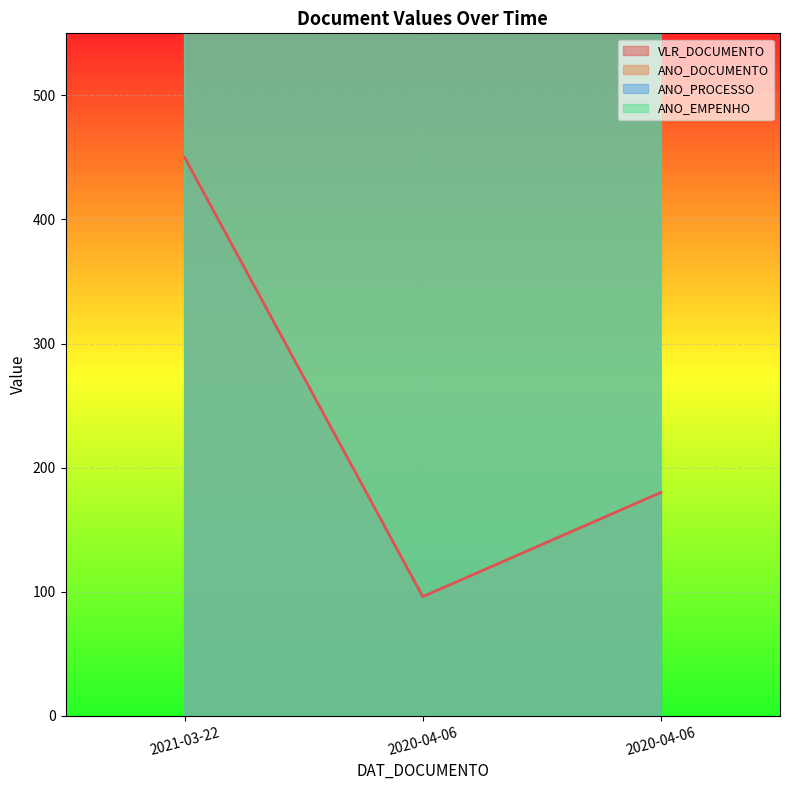

What is the difference between the maximum and minimum values in the ANO_PROCESSO series?

1